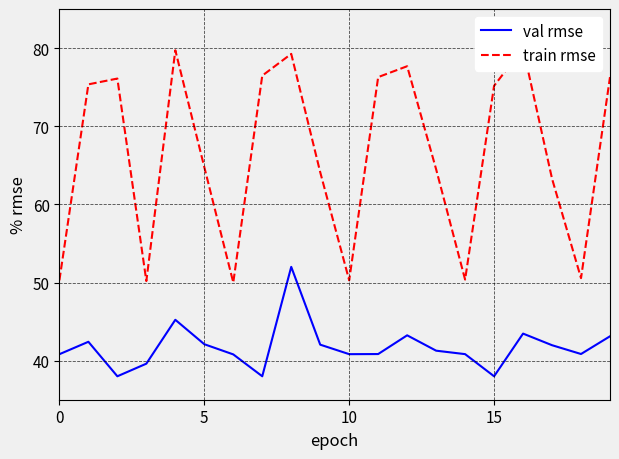

What is the difference between the highest and lowest values at 4?

34.5